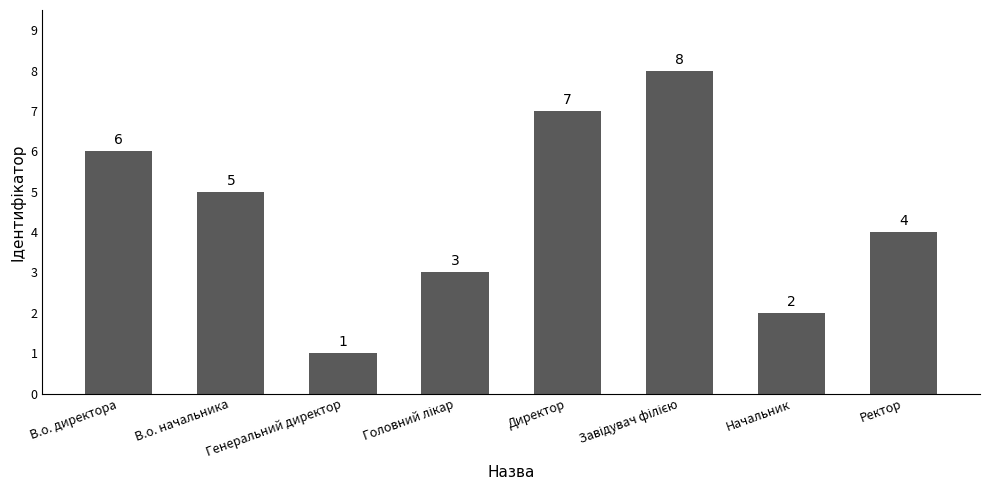

What is the label of the 2nd bar from the left?

В.о. начальника